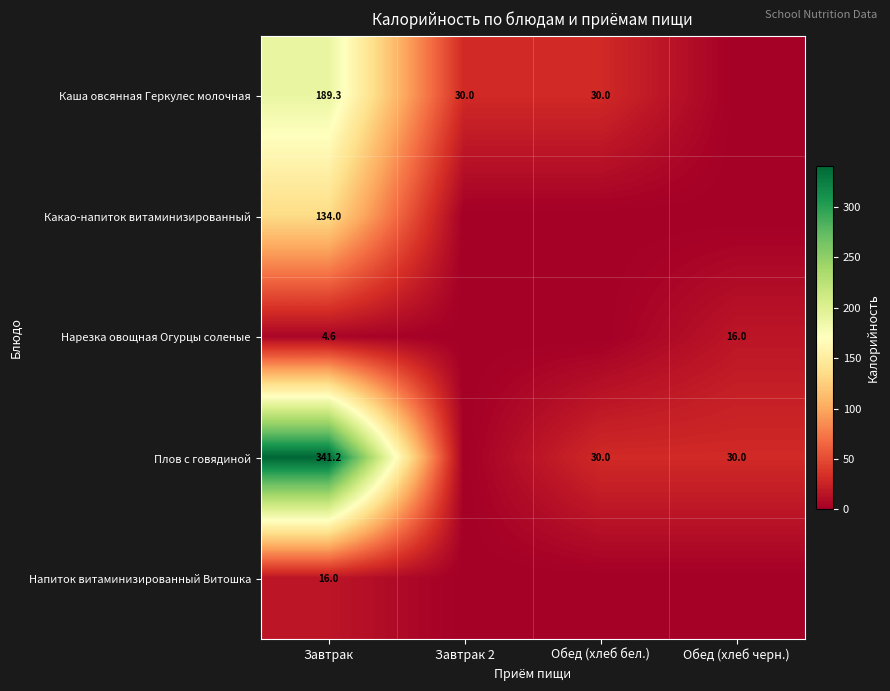

At which category is the sum across all series the highest?

Завтрак